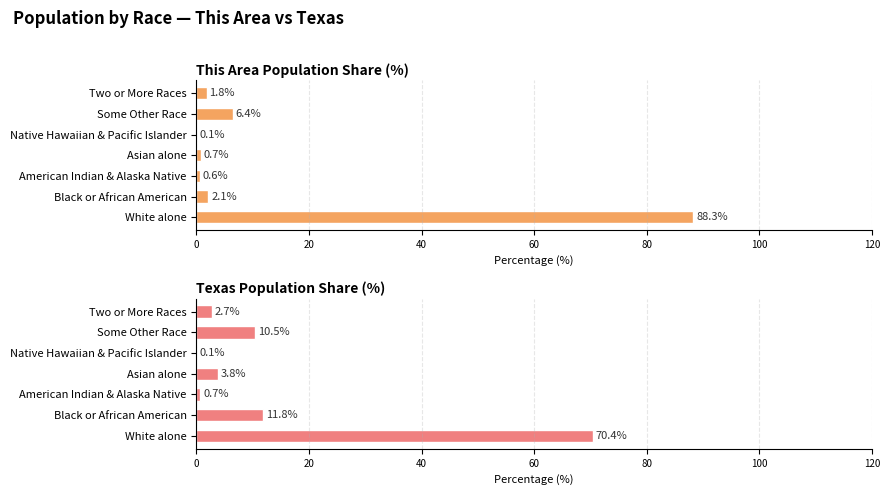

What is the sum of all Texas Population Share (%) values?

100.0